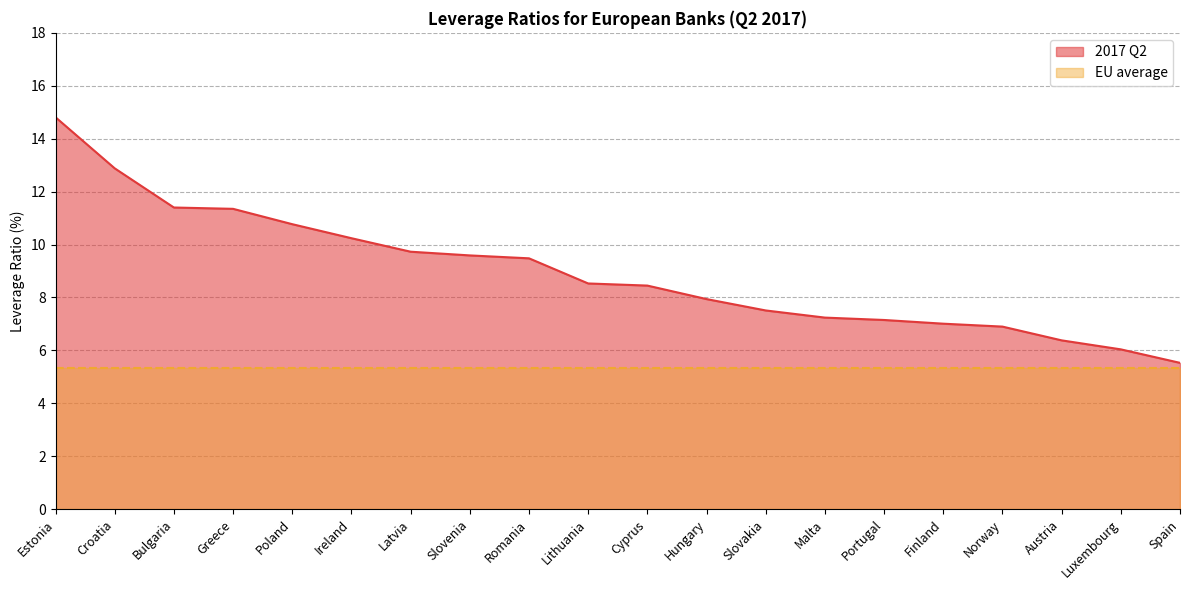

Between Bulgaria and Ireland, which is larger?

Bulgaria